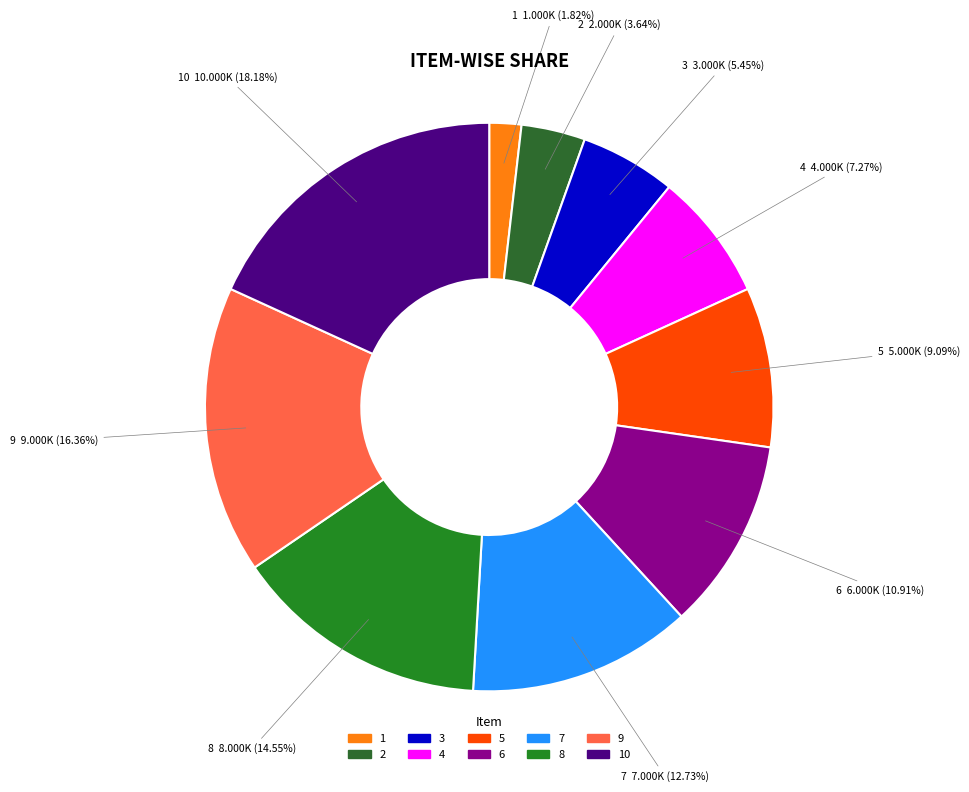

Approximately how many times larger is the value at 4 compared to 3?

1.3